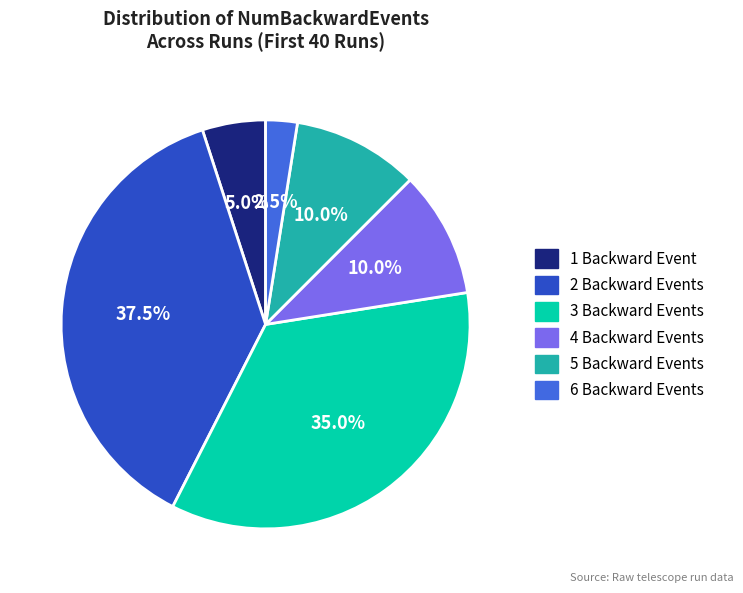

Is there any slice that represents more than half of the pie?

No